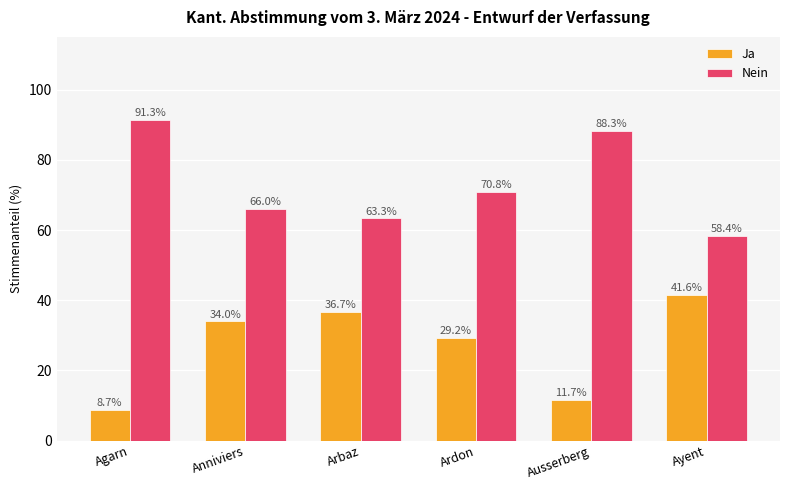

Which series has the largest total across all categories?

Nein